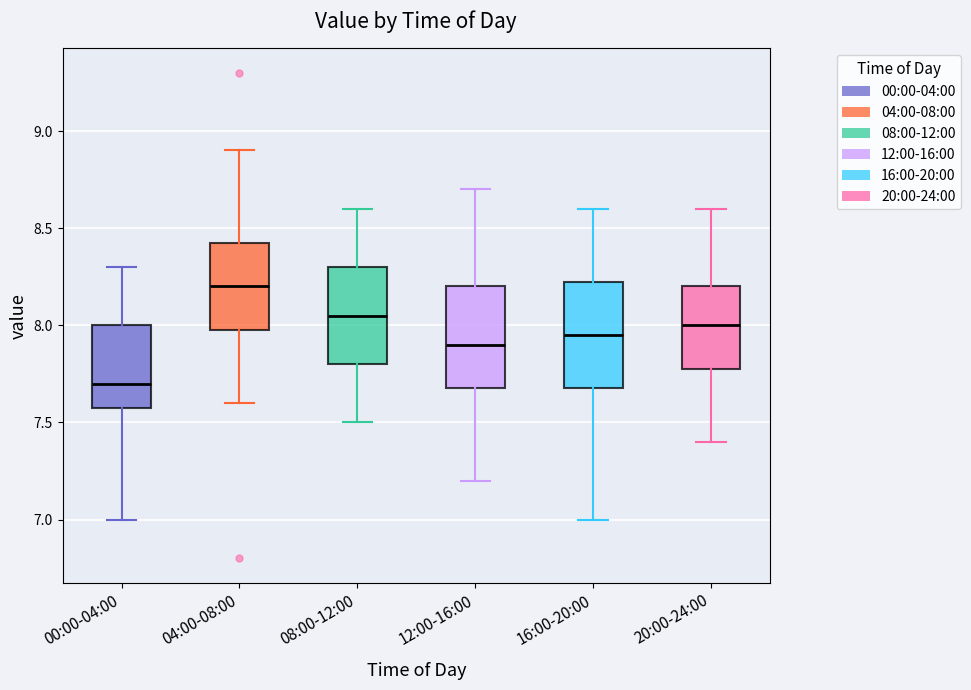

Where does the median line of the box for 00:00-04:00 sit on the y-axis? The values are not printed on the chart, so give them approximately, as read against the axis.

7.70